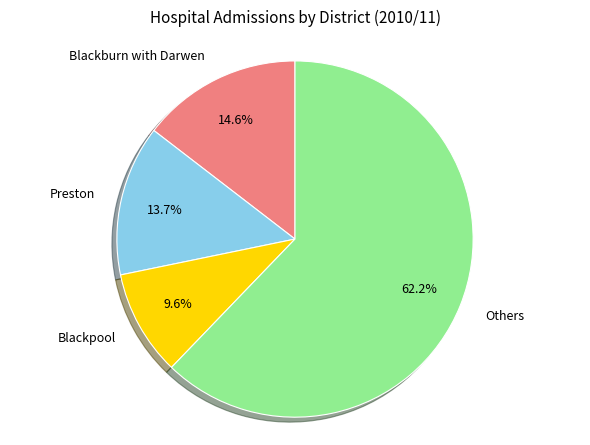

Rank the categories by value from lowest to highest.

Blackpool, Preston, Blackburn with Darwen, Others